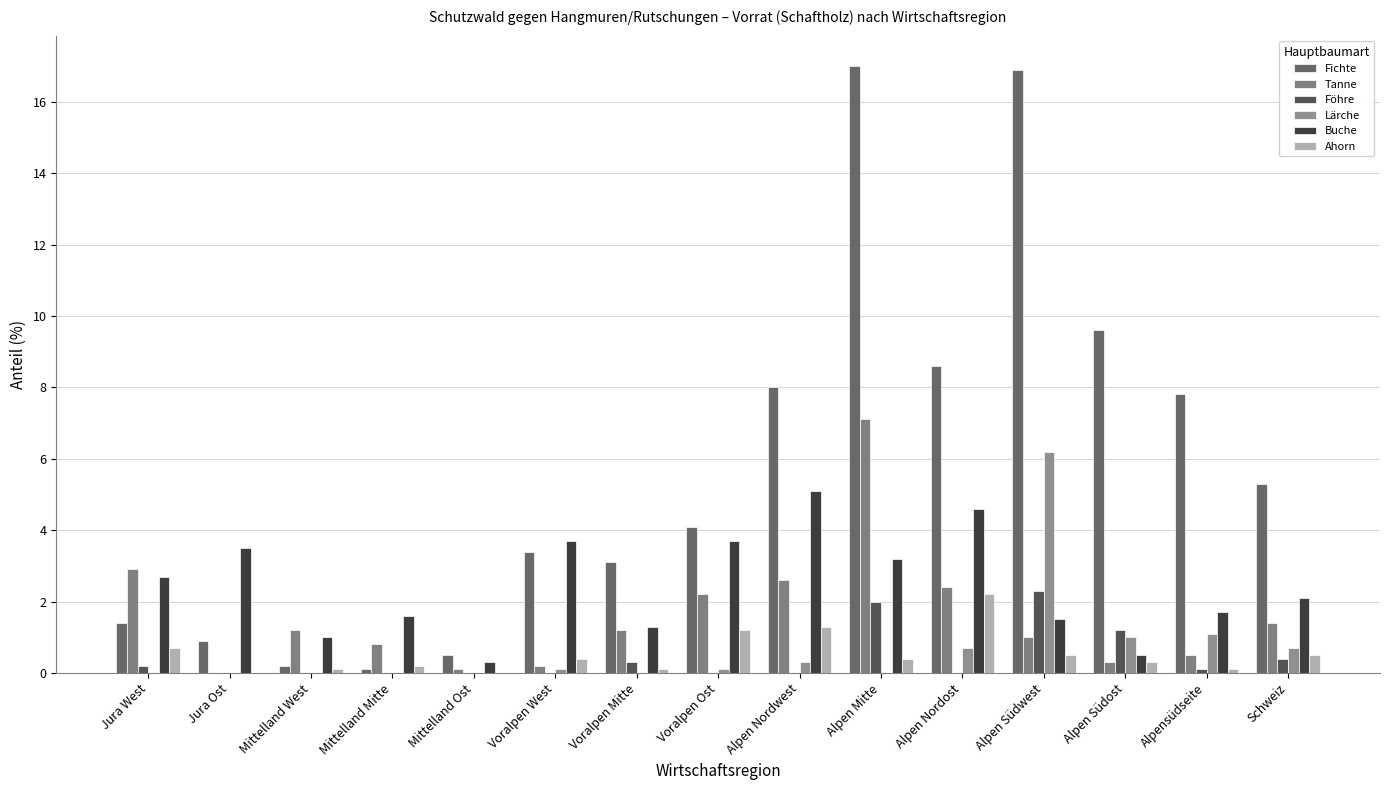

Are the bars grouped side by side (vs. stacked)?

Yes